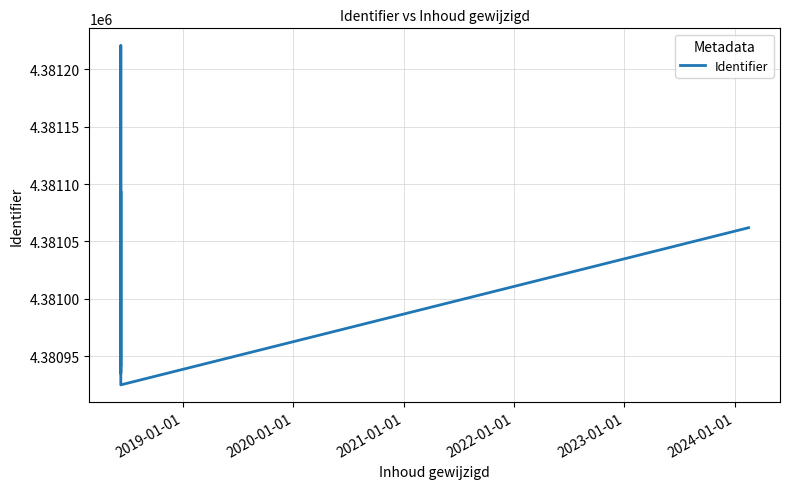

What is the difference between the maximum and minimum values?

296